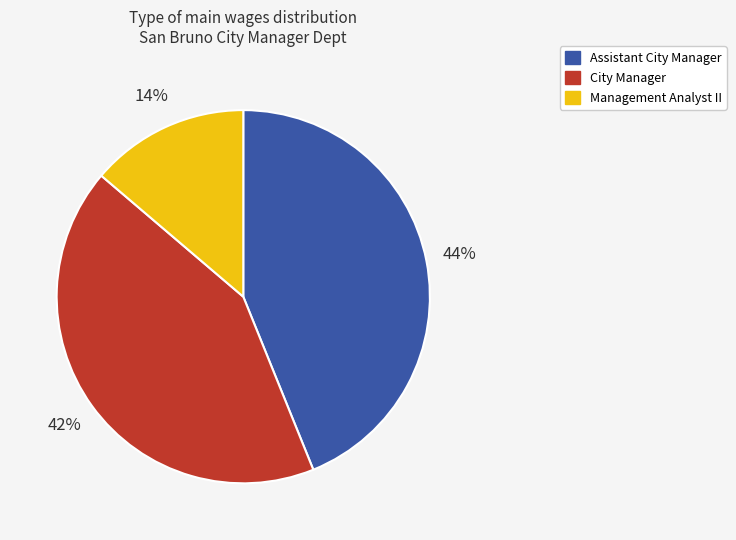

Count the number of slices in the pie.

3